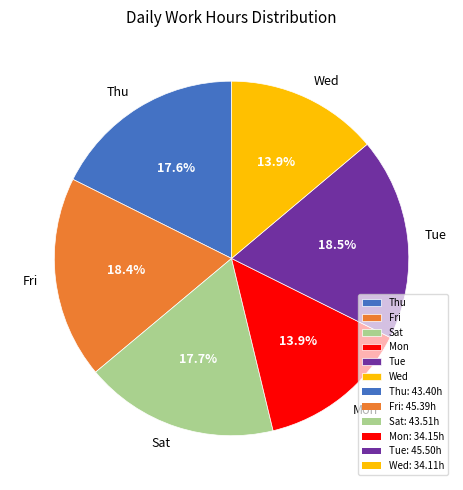

What is the total percentage of Fri and Mon?

32.3%